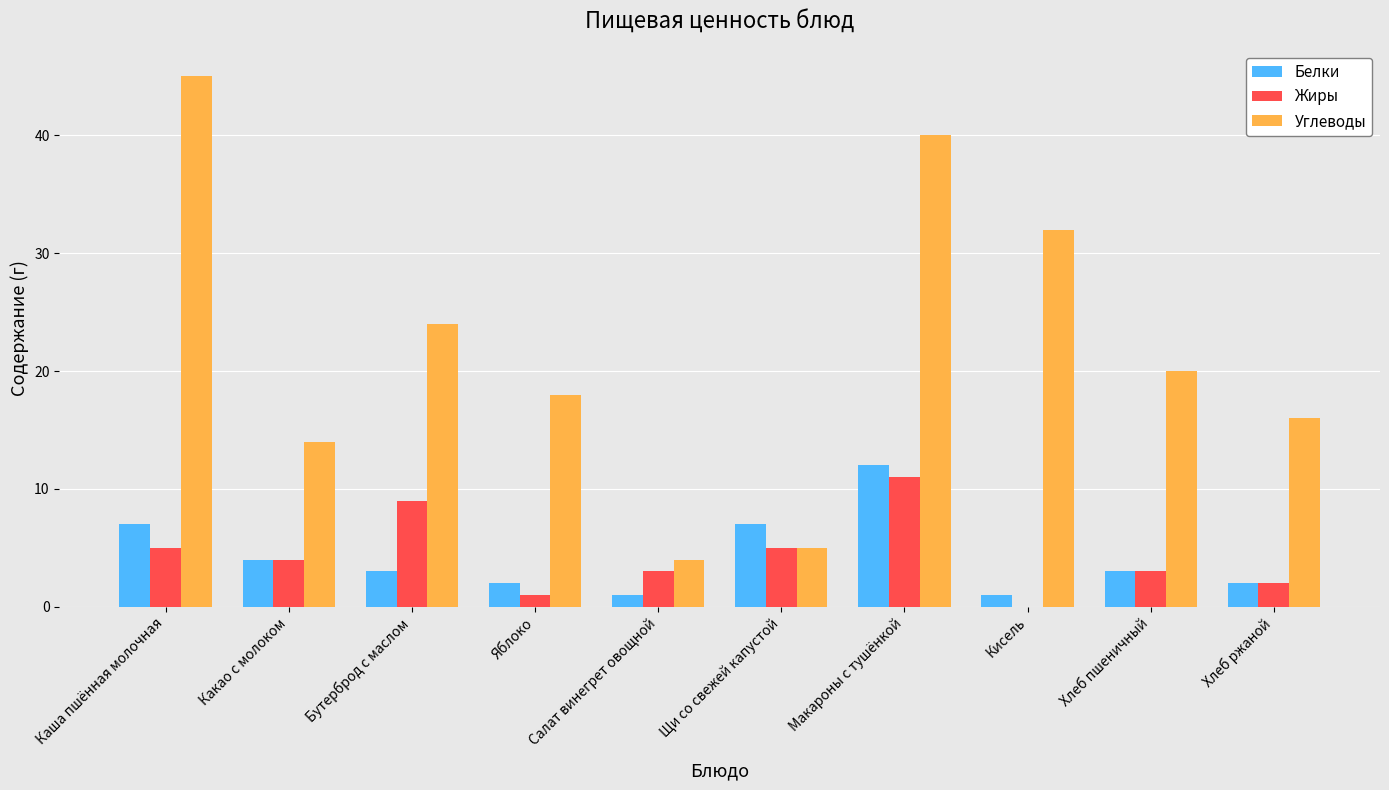

Which series changed the most between Яблоко and Хлеб ржаной?

Углеводы